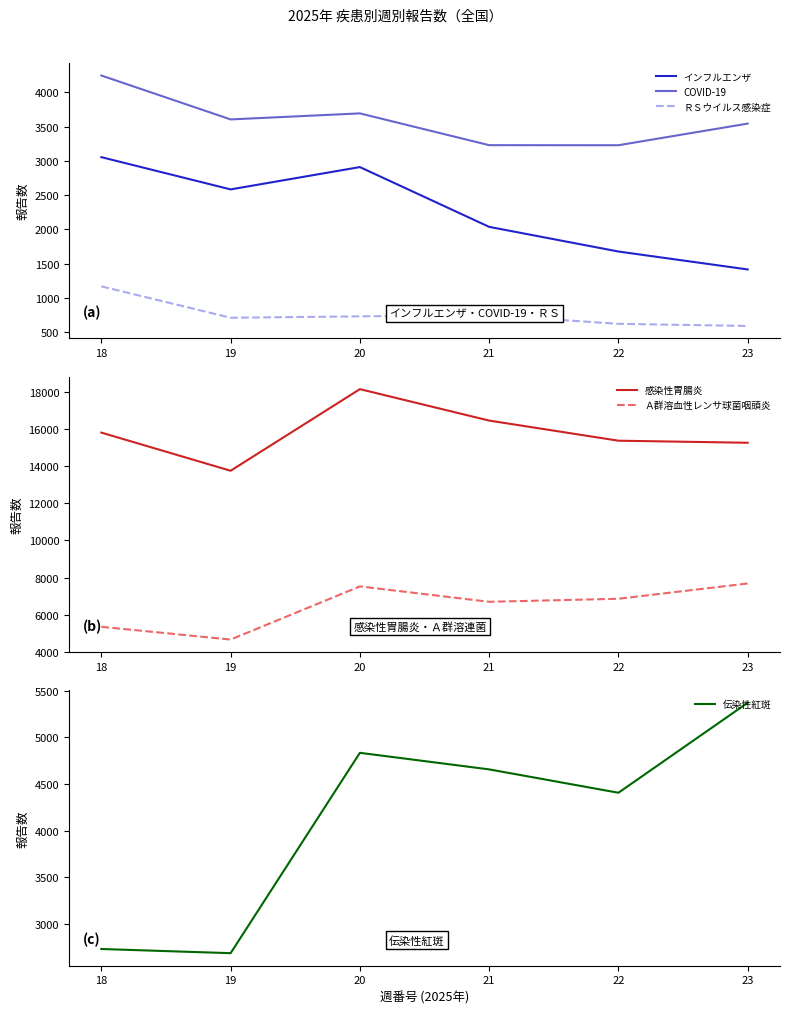

How many distinct data groups are displayed?

6